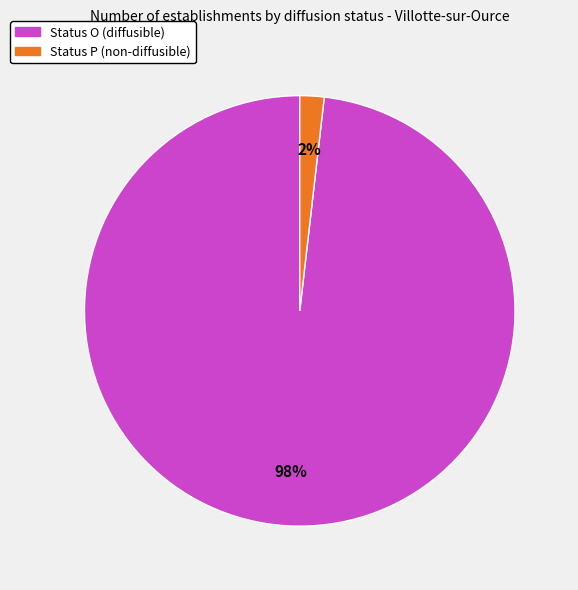

Is there any slice that represents more than half of the pie?

Yes